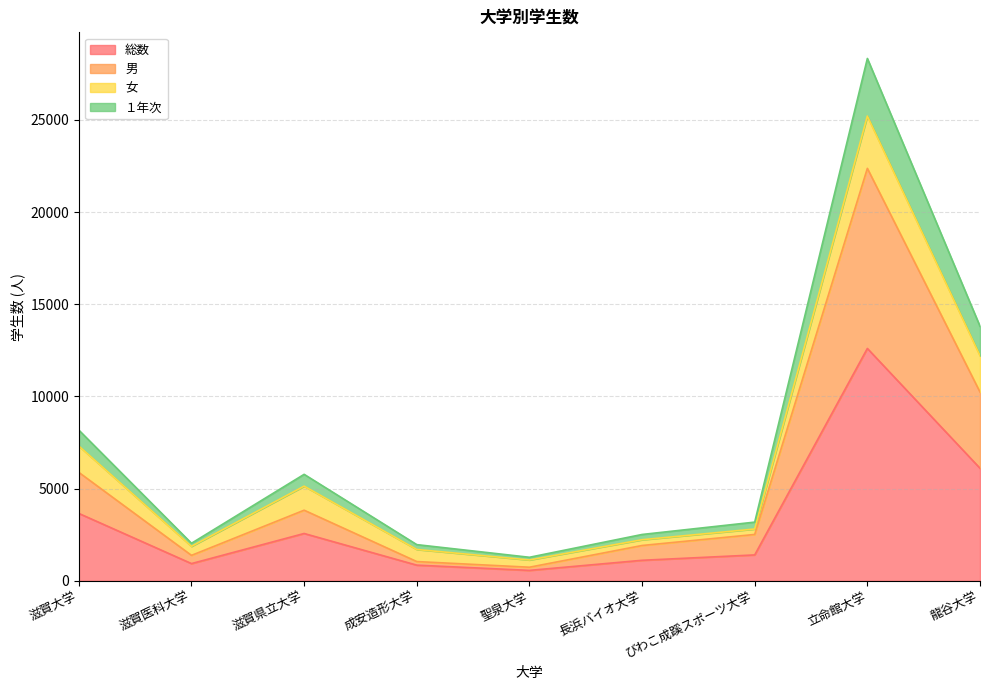

True or false: 男 has more than 0 interior local peaks.

True